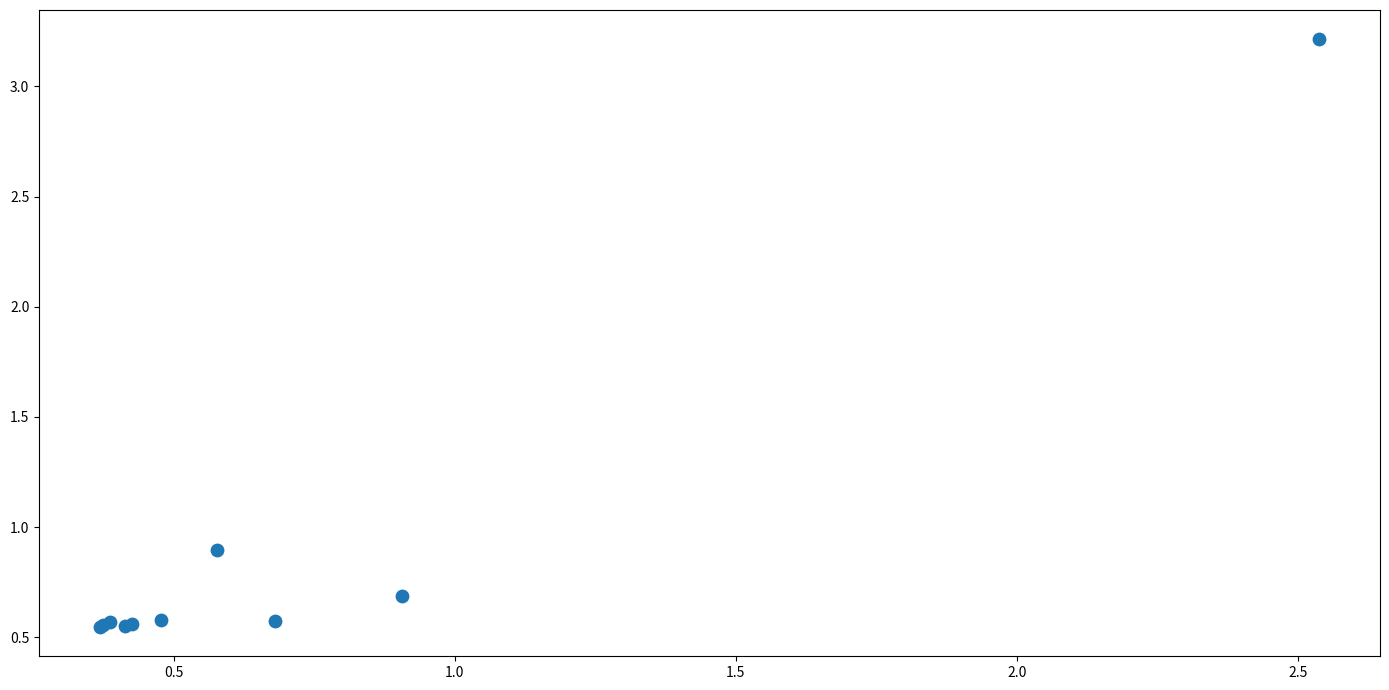

What Y value in the scatter plot is closest to 1?

0.9